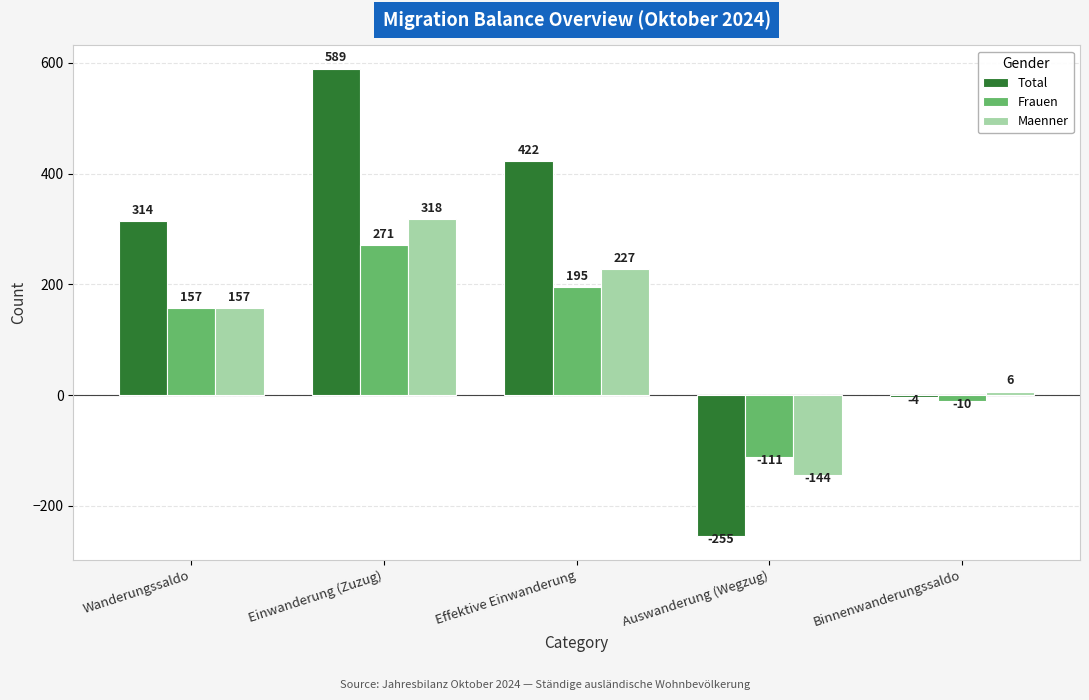

Which series changed the most between Einwanderung (Zuzug) and Binnenwanderungssaldo?

Total